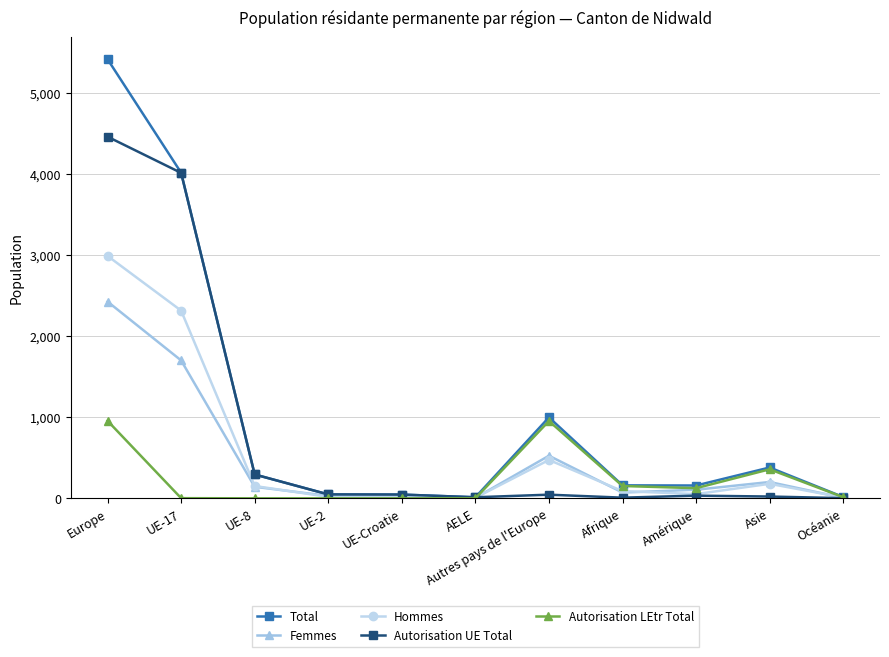

Does the chart have visible grid lines?

Yes